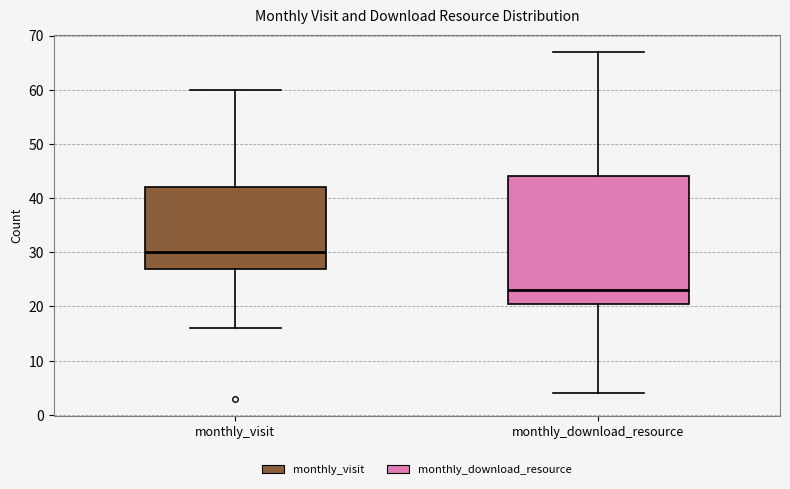

Reading left to right, read every box against the y-axis: the position of its median line, the range the box covers, and the ends of its whiskers. The values are not printed on the chart, so give them approximately, as read against the axis.

monthly_visit: median 30, box 27 to 42, whiskers 16 to 60
monthly_download_resource: median 23, box 21 to 44, whiskers 4 to 67